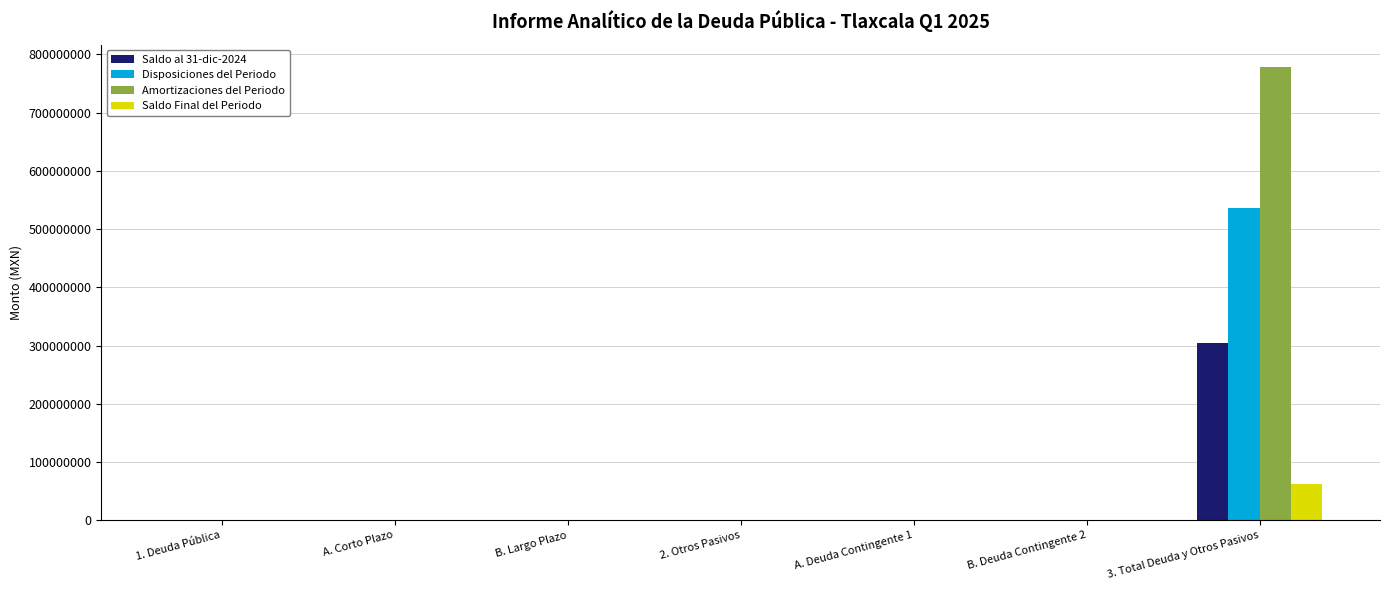

Reading left to right, list all the values displayed in this chart.

Saldo al 31-dic-2024: 1. Deuda Pública=0	A. Corto Plazo=0	B. Largo Plazo=0	2. Otros Pasivos=0	A. Deuda Contingente 1=0	B. Deuda Contingente 2=0	3. Total Deuda y Otros Pasivos=304224651
Disposiciones del Periodo: 1. Deuda Pública=0	A. Corto Plazo=0	B. Largo Plazo=0	2. Otros Pasivos=0	A. Deuda Contingente 1=0	B. Deuda Contingente 2=0	3. Total Deuda y Otros Pasivos=535799168
Amortizaciones del Periodo: 1. Deuda Pública=0	A. Corto Plazo=0	B. Largo Plazo=0	2. Otros Pasivos=0	A. Deuda Contingente 1=0	B. Deuda Contingente 2=0	3. Total Deuda y Otros Pasivos=777738330
Saldo Final del Periodo: 1. Deuda Pública=0	A. Corto Plazo=0	B. Largo Plazo=0	2. Otros Pasivos=0	A. Deuda Contingente 1=0	B. Deuda Contingente 2=0	3. Total Deuda y Otros Pasivos=62285489